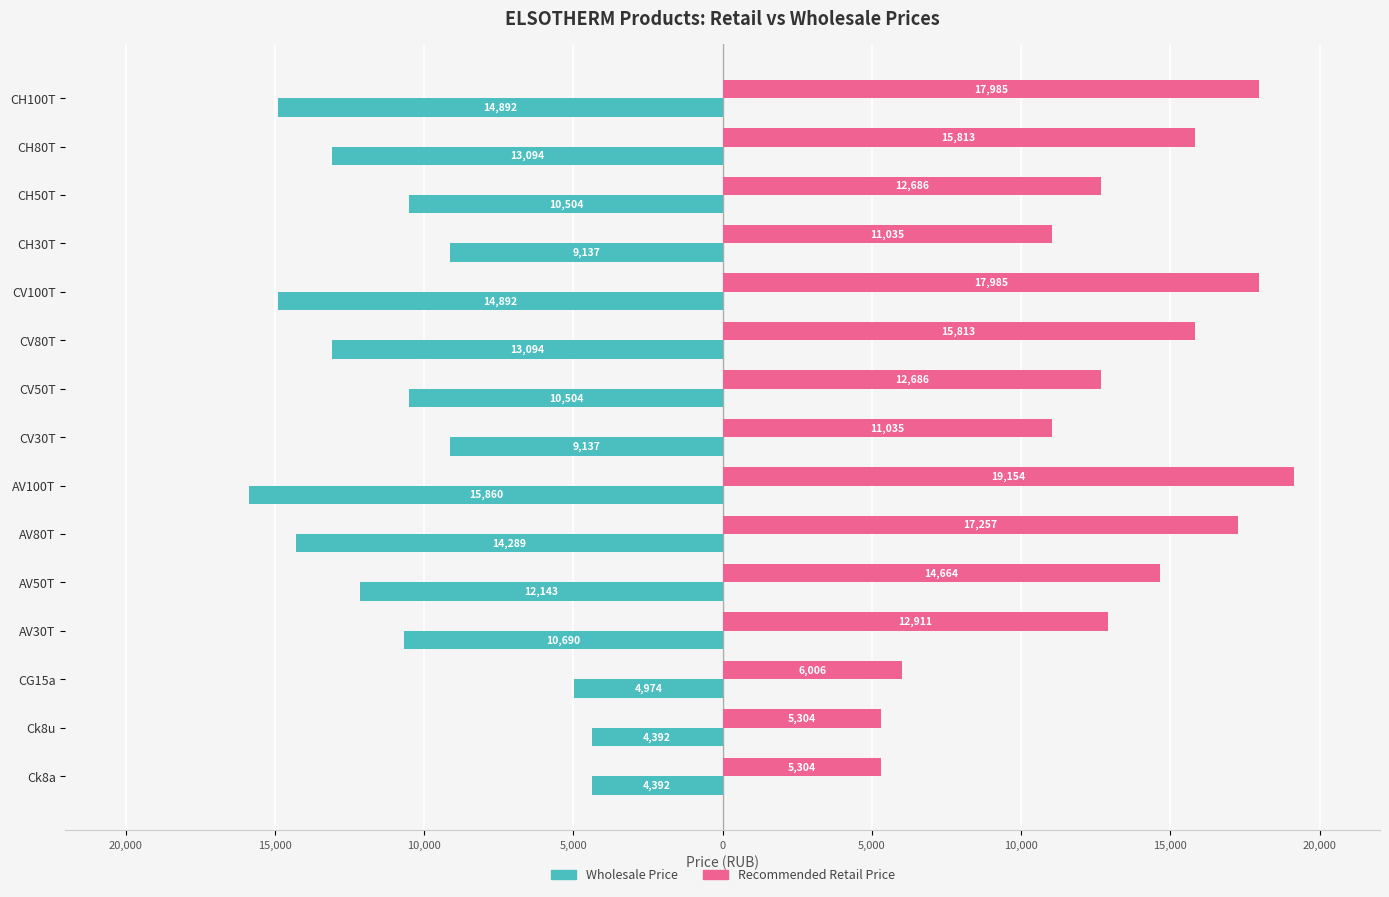

What are all the series names shown in the legend?

Wholesale Price, Recommended Retail Price